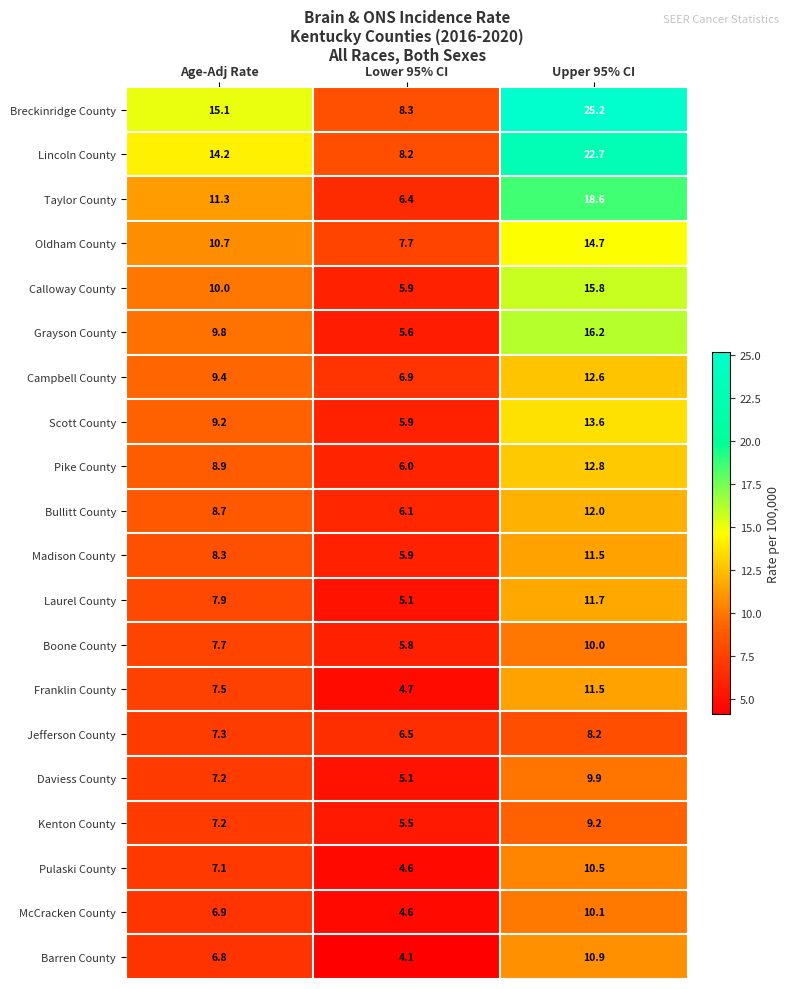

At how many categories does at least one series exceed 6?

3